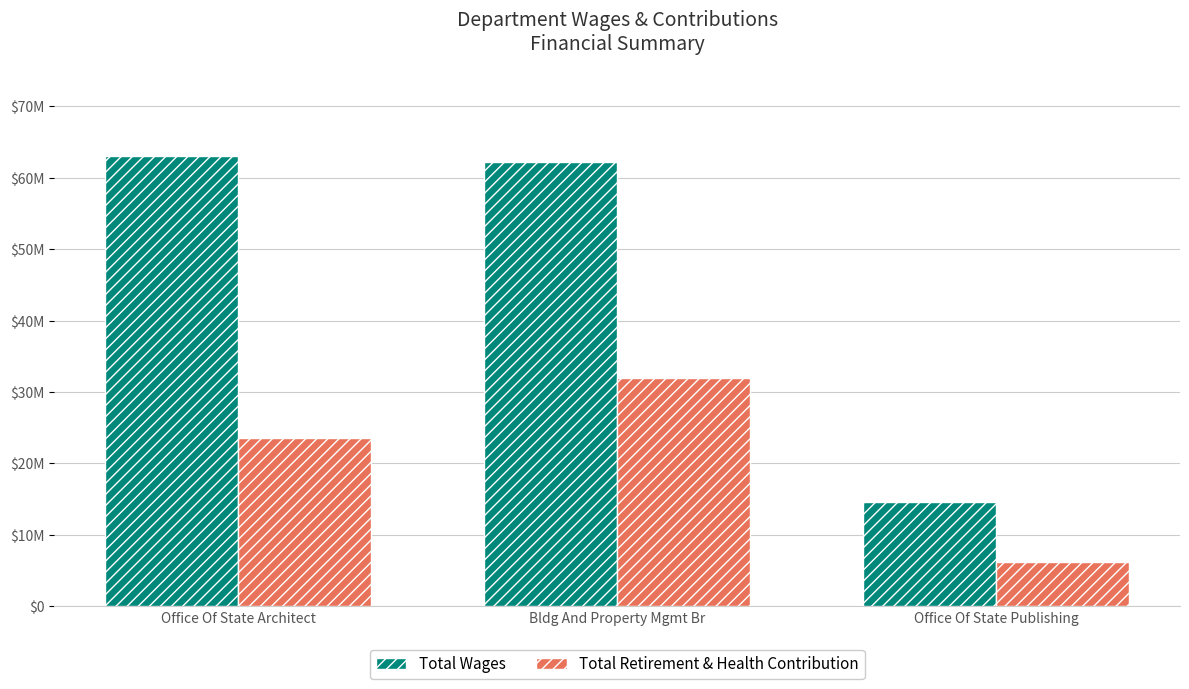

Which series has the largest range (max minus min)?

Total Wages